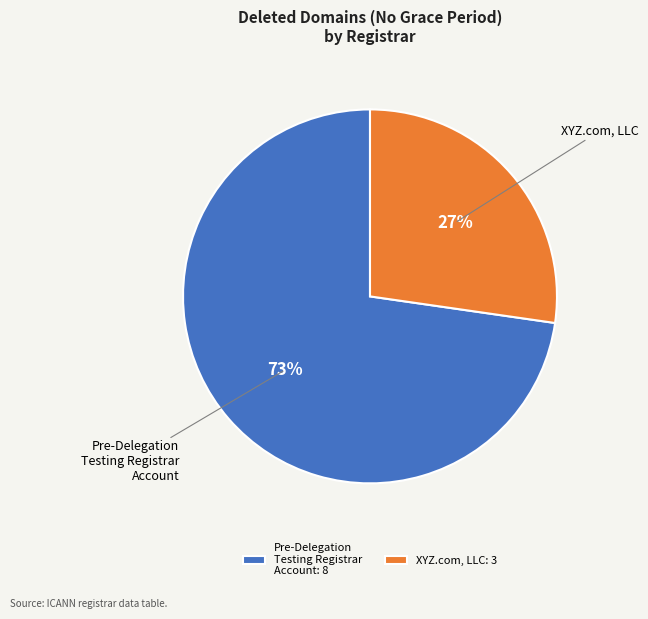

Is it true that XYZ.com, LLC is 22% of the pie?

False